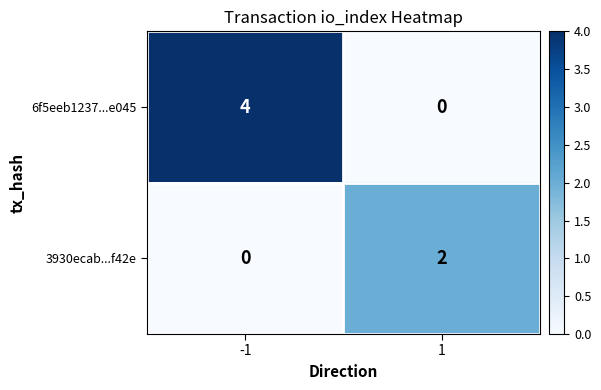

Is it true that 6f5eeb1237...e045 equals 1 at 1?

False